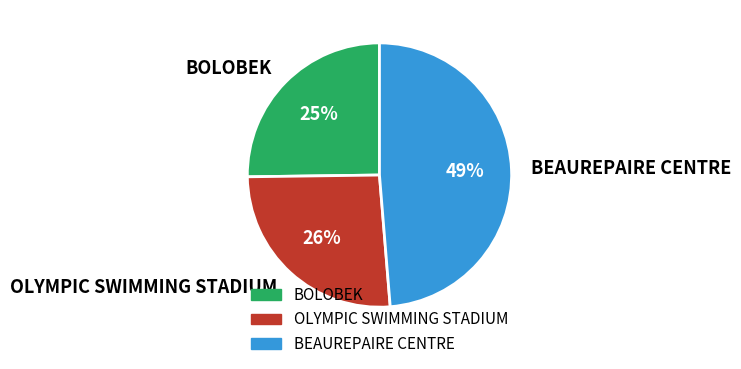

Is there a majority slice in this chart?

No